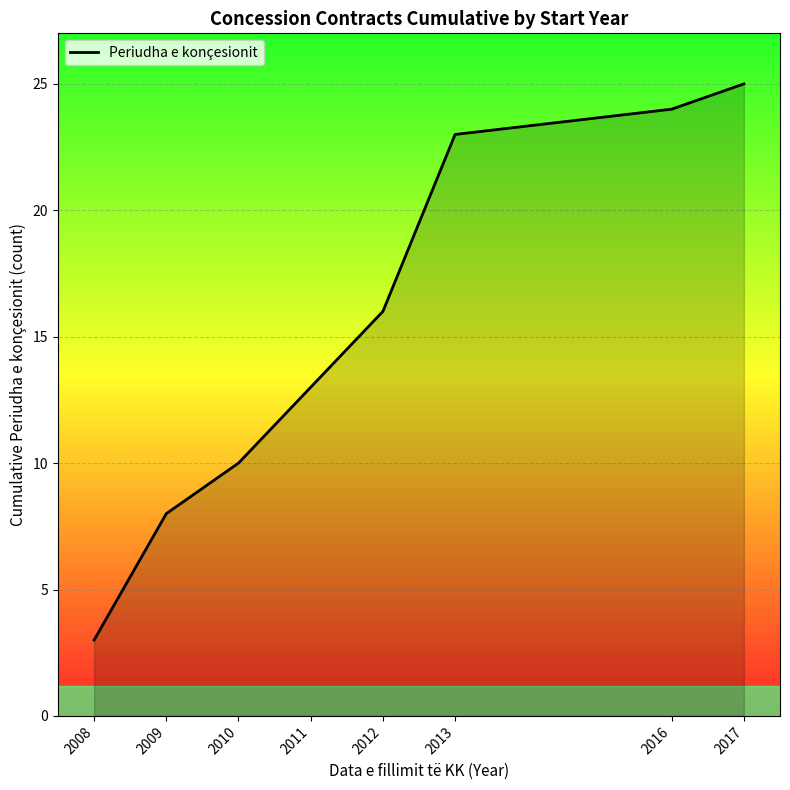

Reading left to right, what are all the values shown in this chart?

2008=3	2009=8	2010=10	2011=13	2012=16	2013=23	2016=24	2017=25